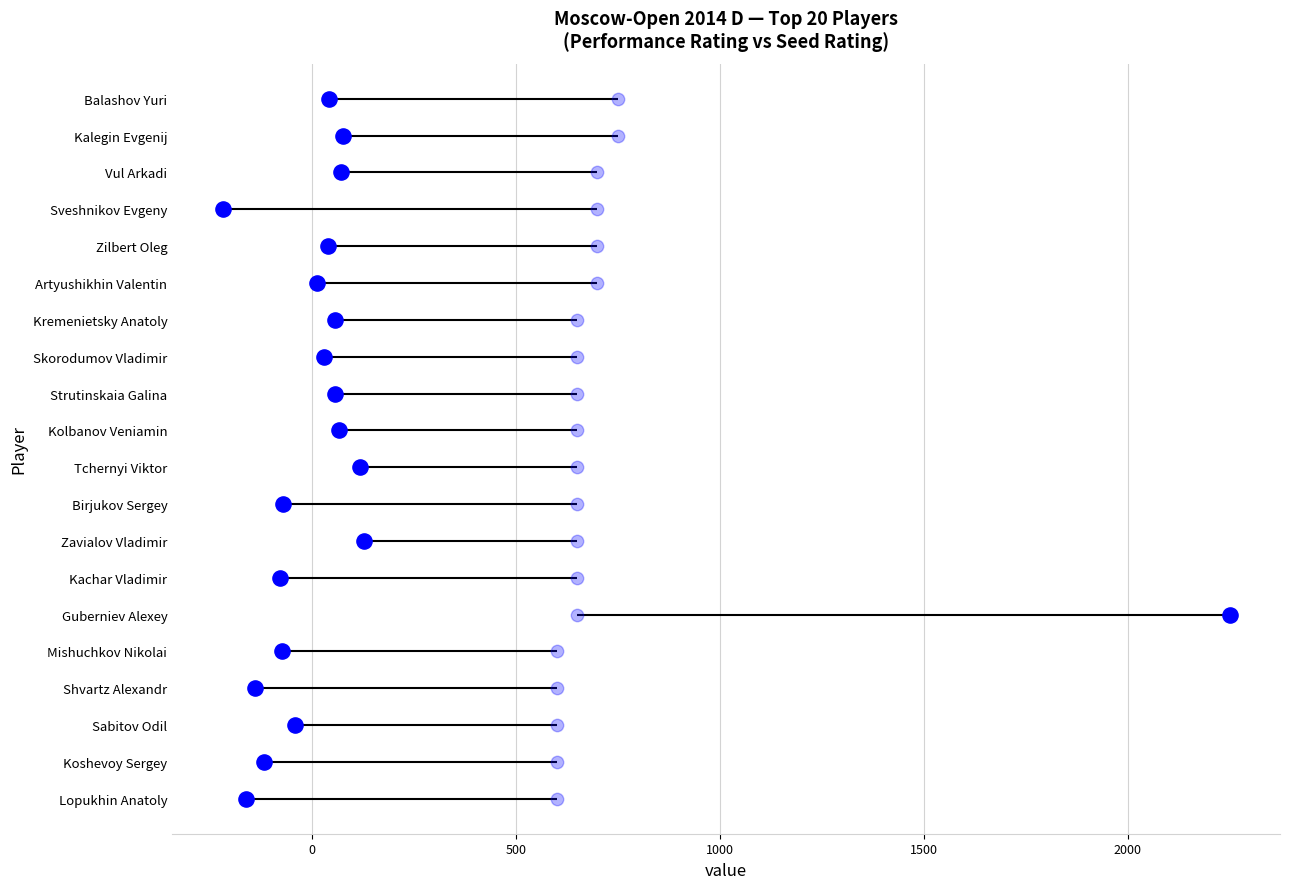

Which series contains the lowest Y value?

Рп − Рейтинг